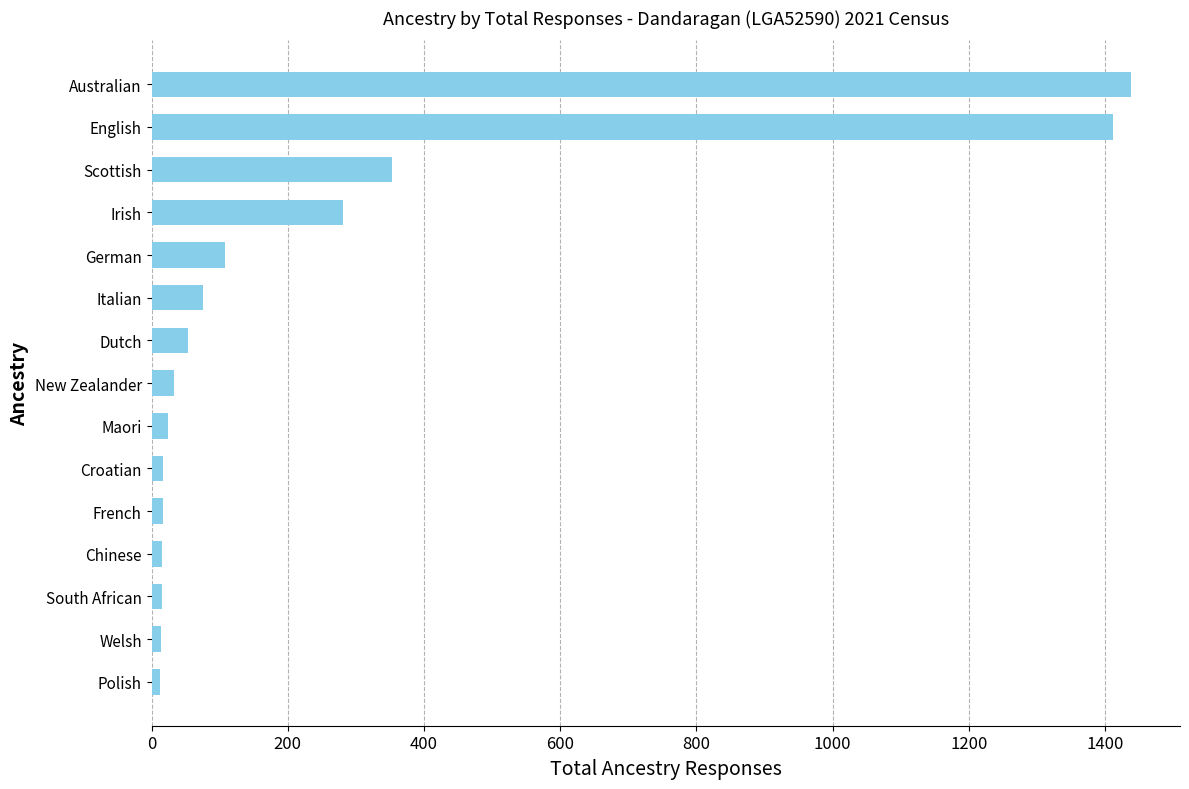

What is the label of the 9th bar from the bottom?

Dutch